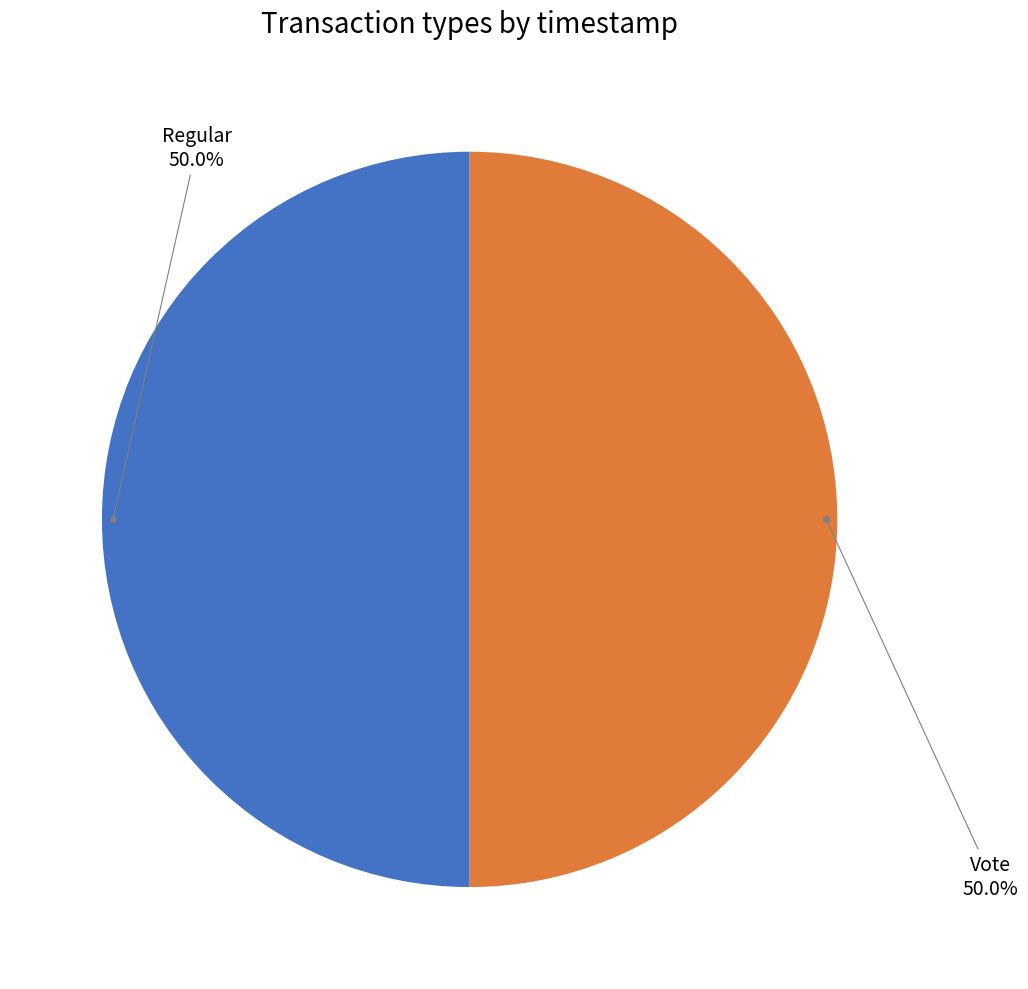

How much of the chart is everything except Vote?

50.0%